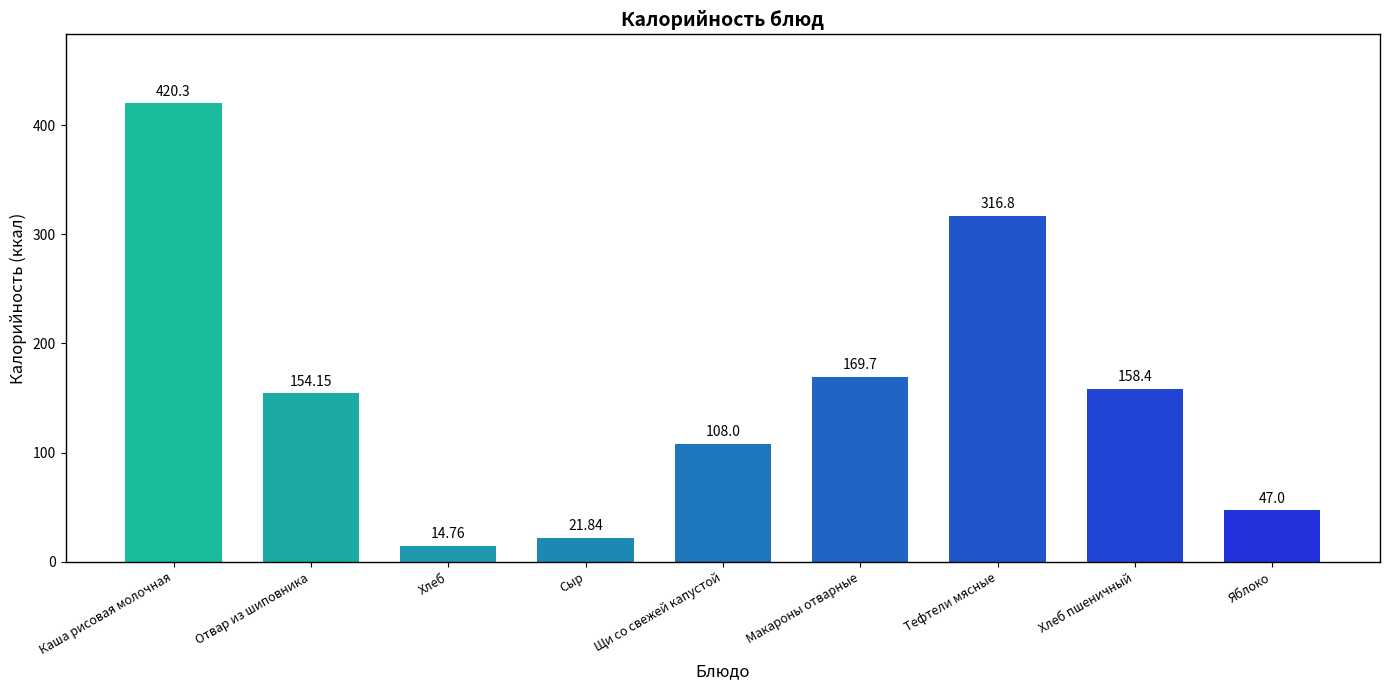

Is it true that the value at Отвар из шиповника is 214.0?

False